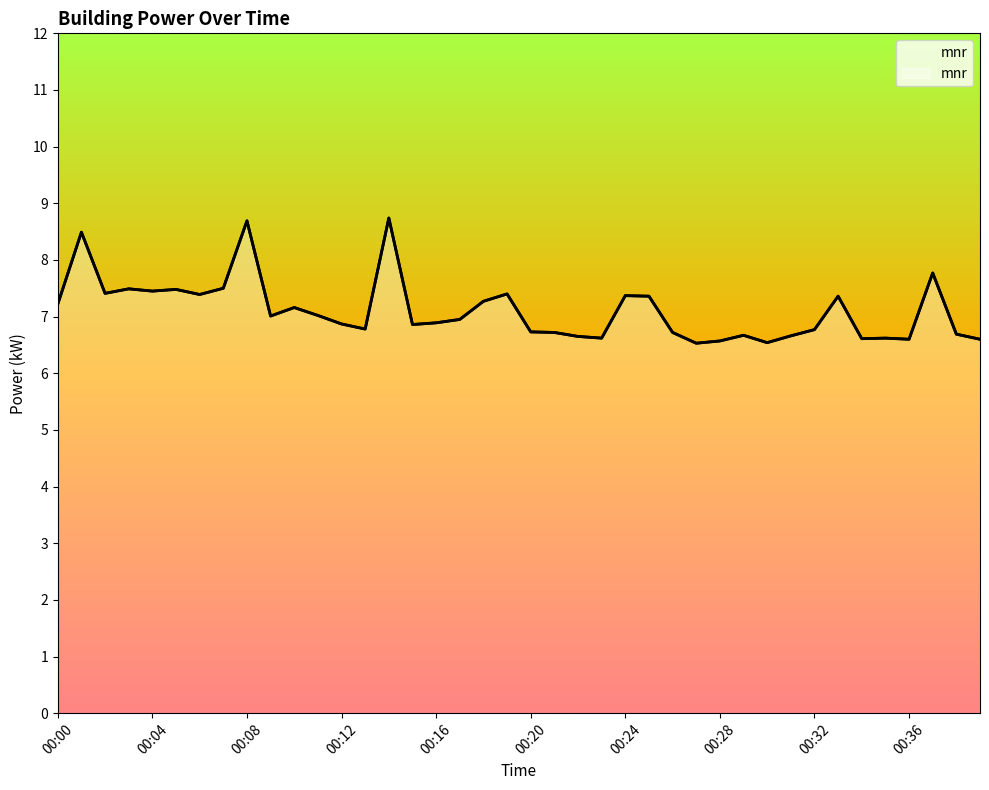

Reading left to right, list all the values displayed in this chart.

00:00=7.2	00:01=8.5	00:02=7.4	00:03=7.5	00:04=7.5	00:05=7.5	00:06=7.4	00:07=7.5	00:08=8.7	00:09=7.0	00:10=7.2	00:11=7.0	00:12=6.9	00:13=6.8	00:14=8.7	00:15=6.9	00:16=6.9	00:17=7.0	00:18=7.3	00:19=7.4	00:20=6.7	00:21=6.7	00:22=6.7	00:23=6.6	00:24=7.4	00:25=7.4	00:26=6.7	00:27=6.5	00:28=6.6	00:29=6.7	00:30=6.5	00:31=6.7	00:32=6.8	00:33=7.4	00:34=6.6	00:35=6.6	00:36=6.6	00:37=7.8	00:38=6.7	00:39=6.6